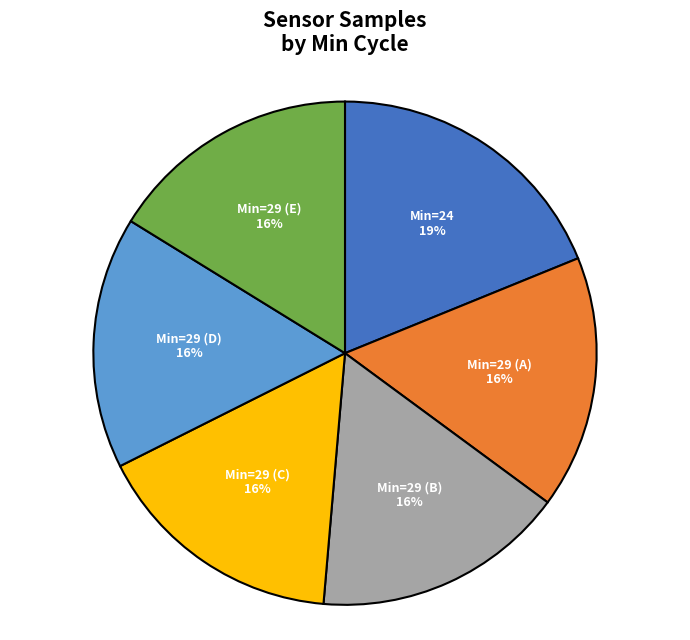

Combined, do Min=29 (D) and Min=29 (E) account for over 50%?

No